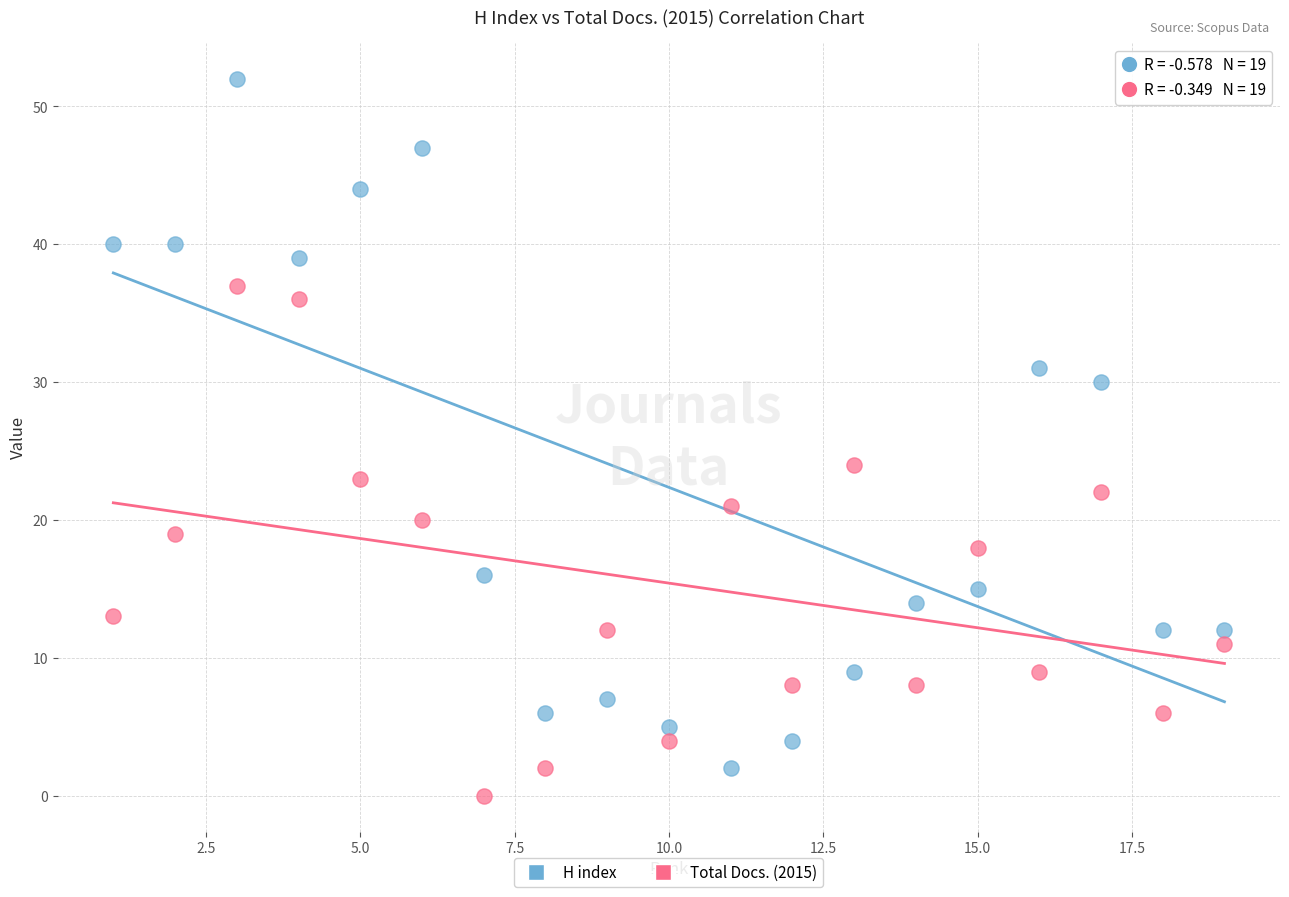

Which series contains the lowest Y value?

Total Docs. (2015)